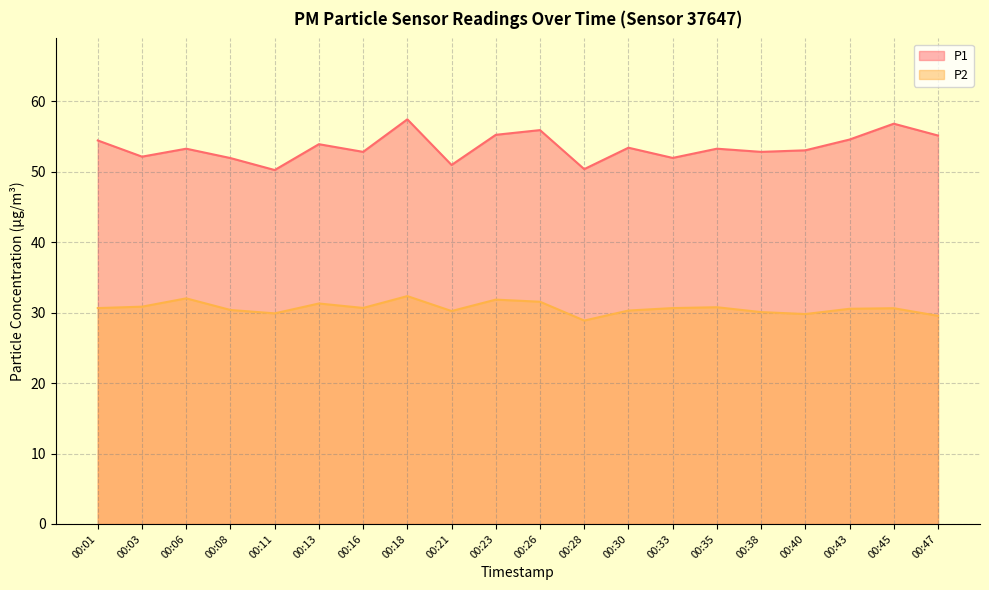

Reading left to right, extract all data points from this chart.

P1: 00:01=54.5	00:03=52.1	00:06=53.3	00:08=52.0	00:11=50.2	00:13=53.9	00:16=52.8	00:18=57.5	00:21=51.0	00:23=55.2	00:26=55.9	00:28=50.4	00:30=53.4	00:33=52.0	00:35=53.3	00:38=52.8	00:40=53.0	00:43=54.6	00:45=56.8	00:47=55.1
P2: 00:01=30.6	00:03=30.9	00:06=32.0	00:08=30.4	00:11=29.9	00:13=31.3	00:16=30.7	00:18=32.4	00:21=30.2	00:23=31.9	00:26=31.6	00:28=28.9	00:30=30.3	00:33=30.6	00:35=30.8	00:38=30.1	00:40=29.8	00:43=30.6	00:45=30.6	00:47=29.6